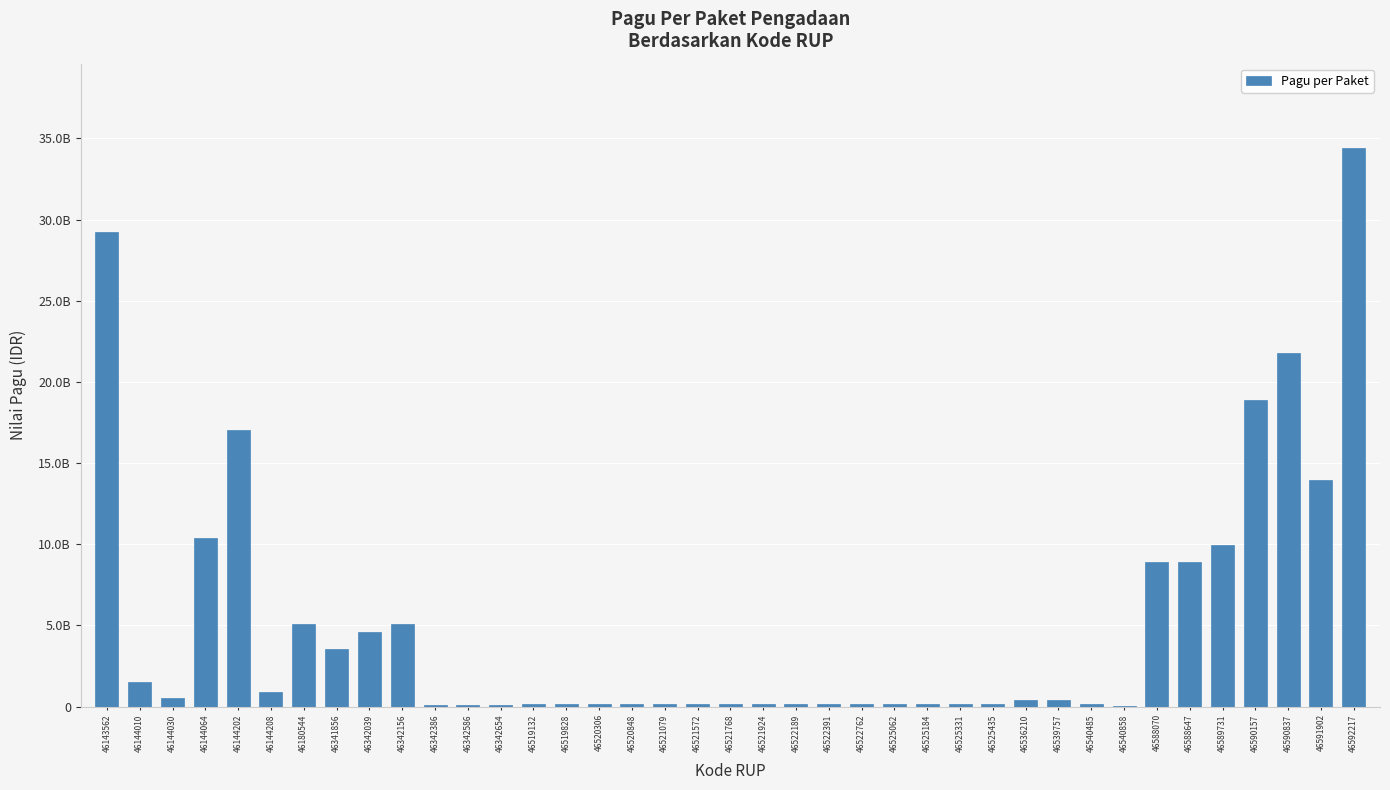

At which label is the value closest to 17244390000?

46144202